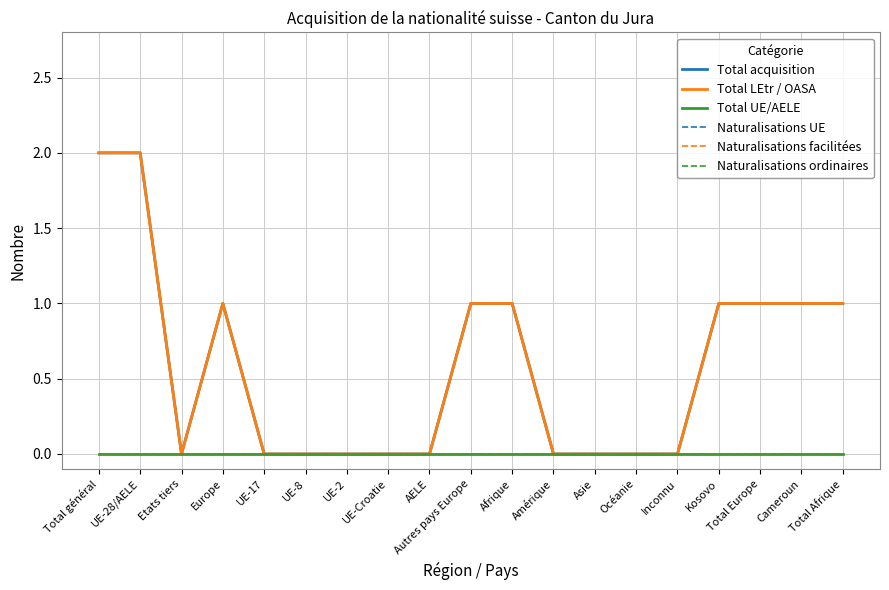

True or false: Total acquisition and Total LEtr / OASA cross at least once.

False